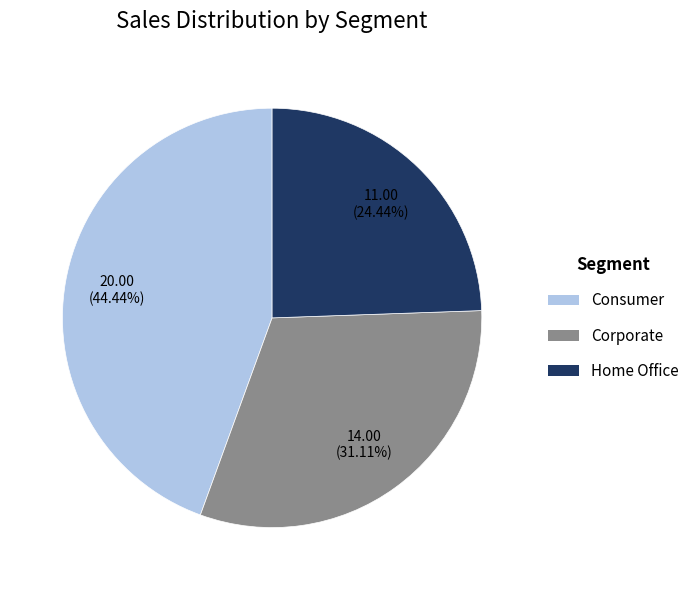

To the nearest percent, what is the difference between the largest and smallest slice percentages?

20%